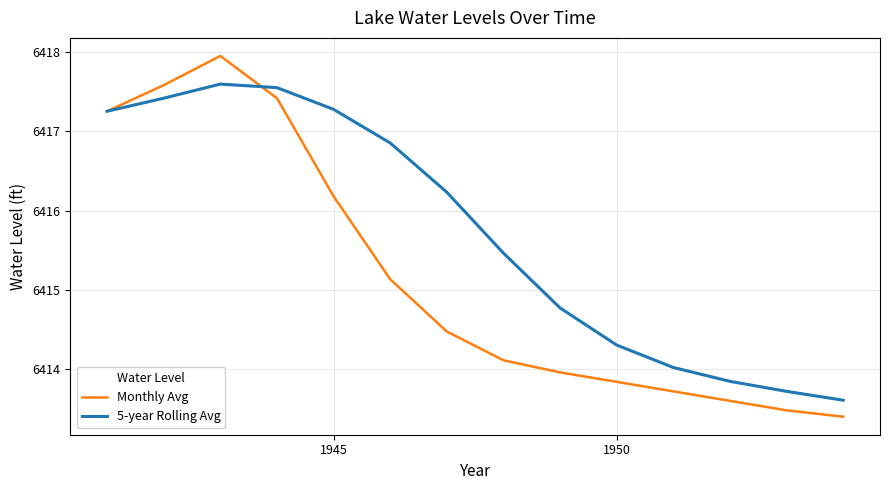

Which series has the largest range (max minus min)?

Monthly Avg